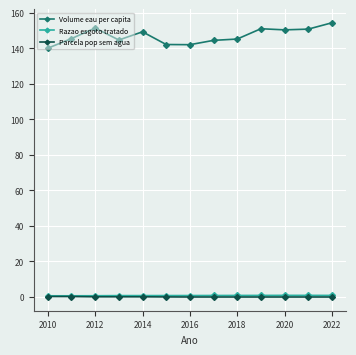

What is the maximum value shown in the chart?

154.4